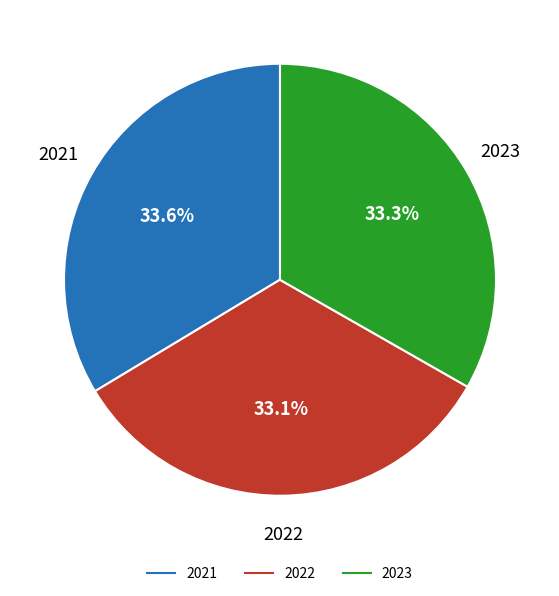

How many slices are in this pie chart?

3